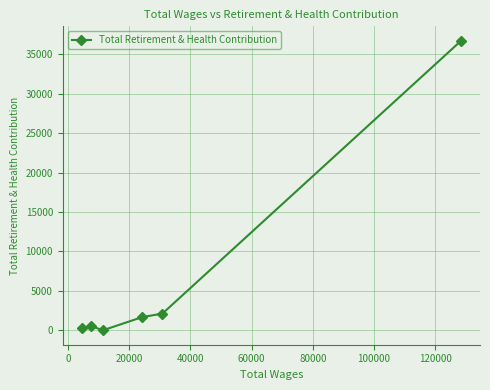

How many points are lower than both their immediate neighbors (excluding endpoints)?

1